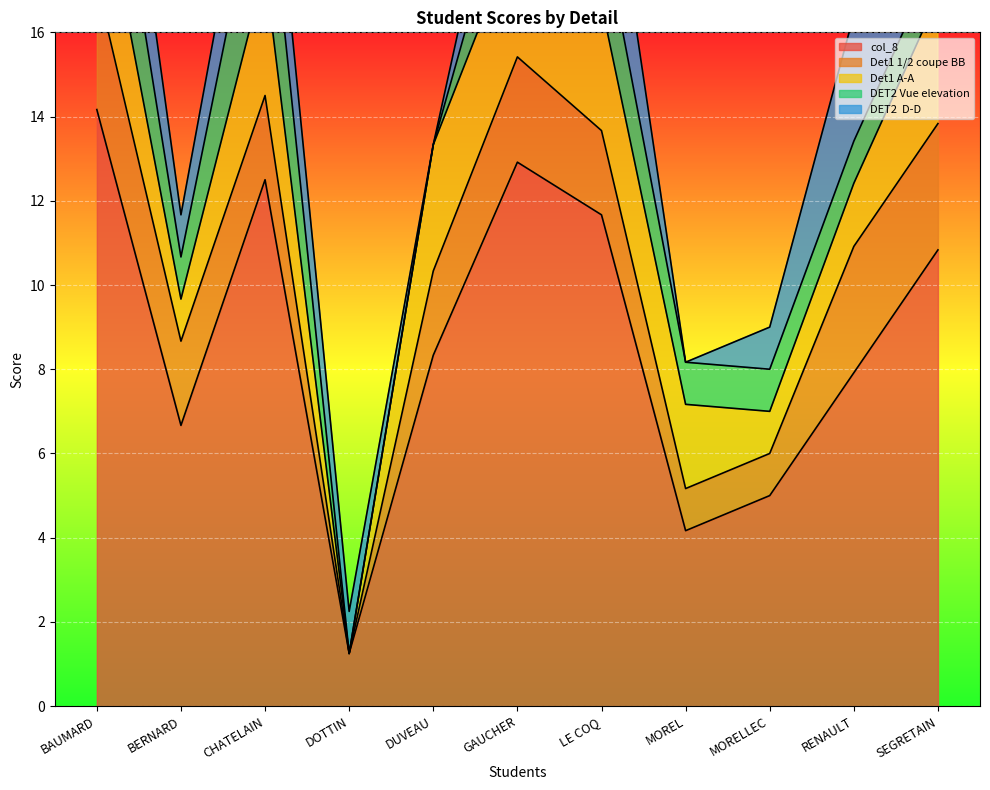

What is the label of the 9th point from the left?

MORELLEC